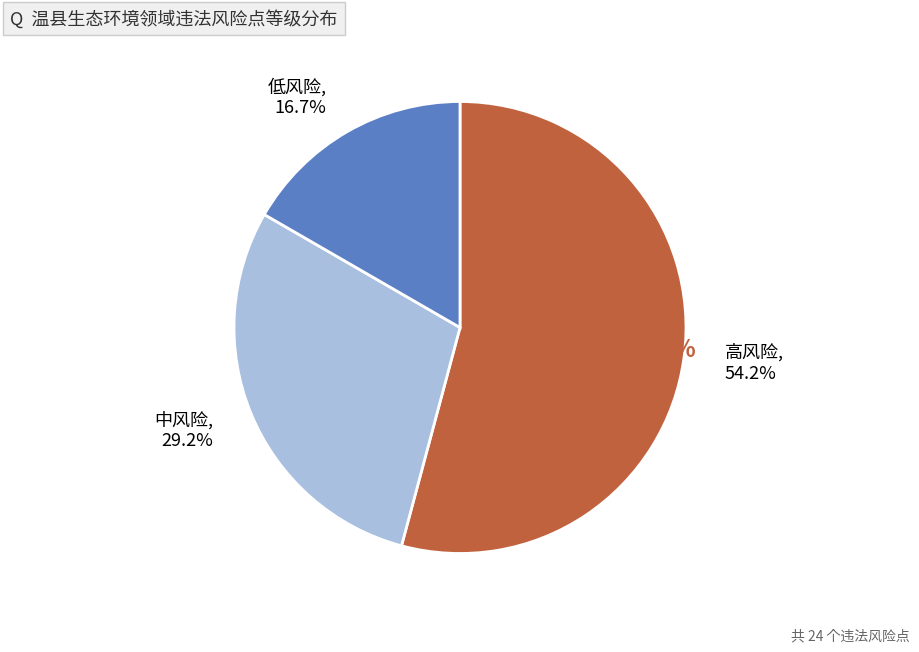

Approximately how many times larger is the value at 低风险, 16.7% compared to 中风险, 29.2%?

0.6